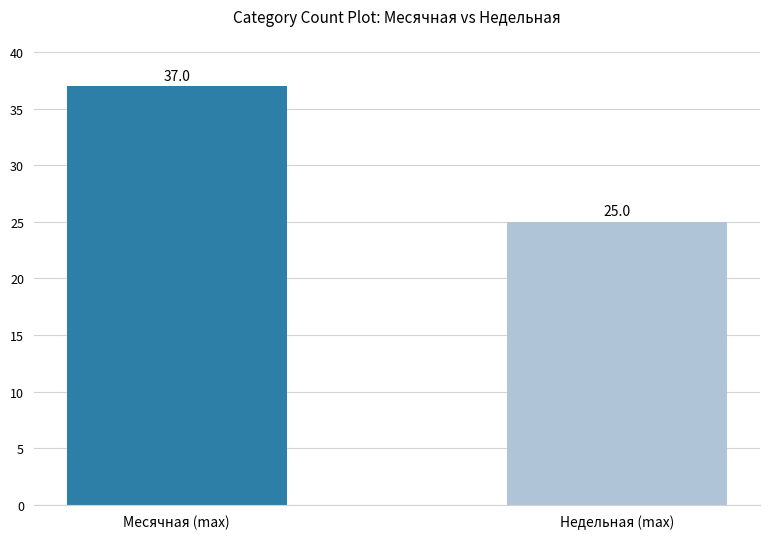

List the labels in order of value, smallest first.

Недельная (max), Месячная (max)